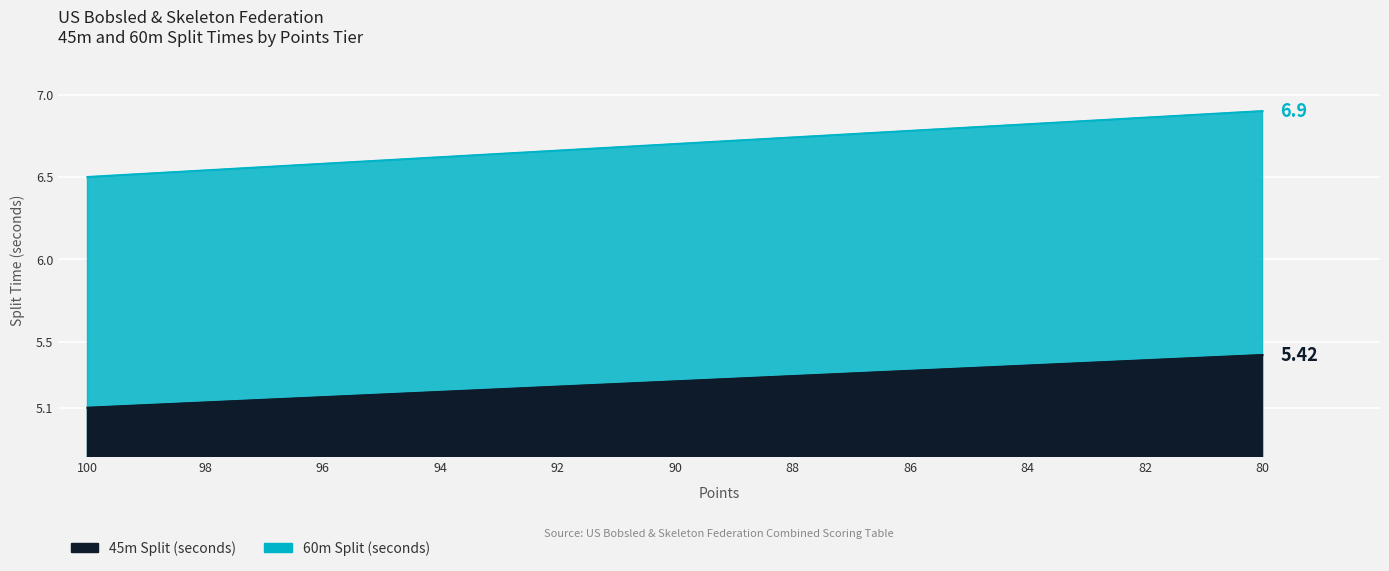

Does the chart display data point markers on the line(s)?

No